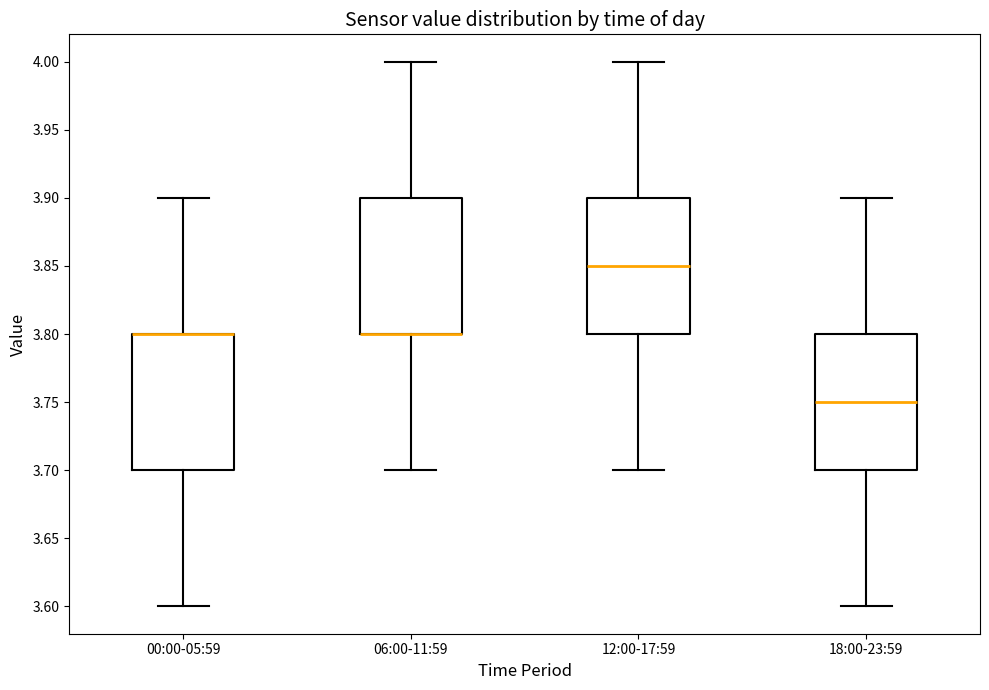

Reading left to right, read every box against the y-axis: the position of its median line, the range the box covers, and the ends of its whiskers. The values are not printed on the chart, so give them approximately, as read against the axis.

00:00-05:59: median 3.80 (drawn on the box's upper edge), box 3.70 to 3.80, whiskers 3.60 to 3.90
06:00-11:59: median 3.80 (drawn on the box's lower edge), box 3.80 to 3.90, whiskers 3.70 to 4.00
12:00-17:59: median 3.85, box 3.80 to 3.90, whiskers 3.70 to 4.00
18:00-23:59: median 3.75, box 3.70 to 3.80, whiskers 3.60 to 3.90